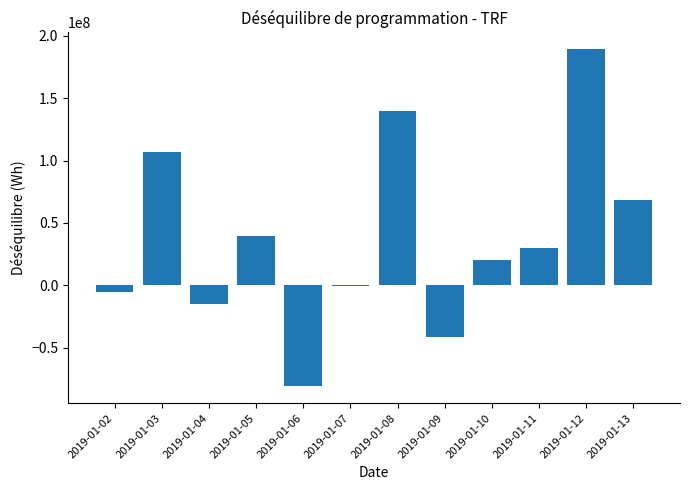

Is it true that the value at 2019-01-08 is 86358484.5?

False